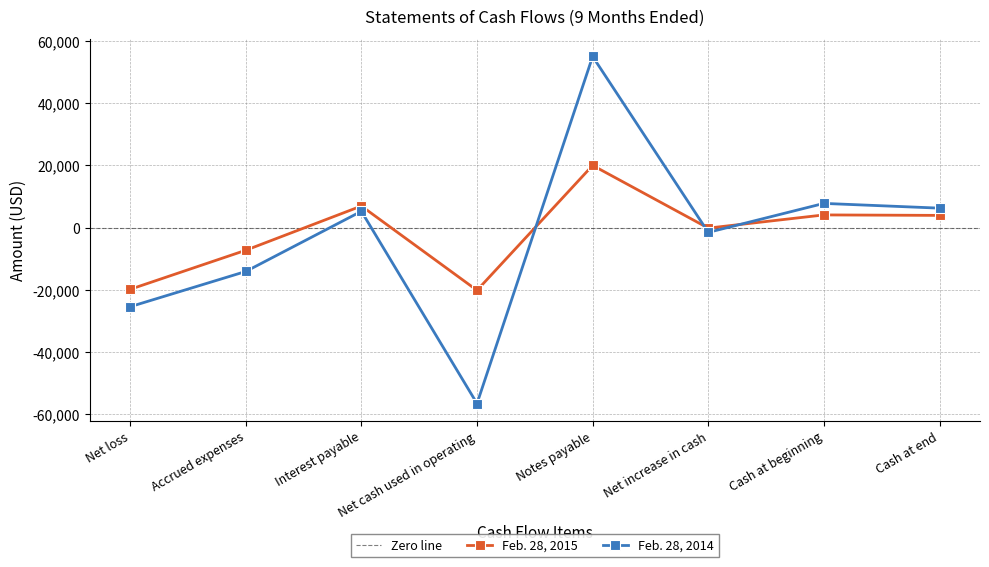

Reading left to right, list all the values displayed in this chart.

Feb. 28, 2015: -19828	-7271	6948	-20151	20000	-151	4086	3935
Feb. 28, 2014: -25415	-14088	5253	-56524	55000	-1524	7788	6264